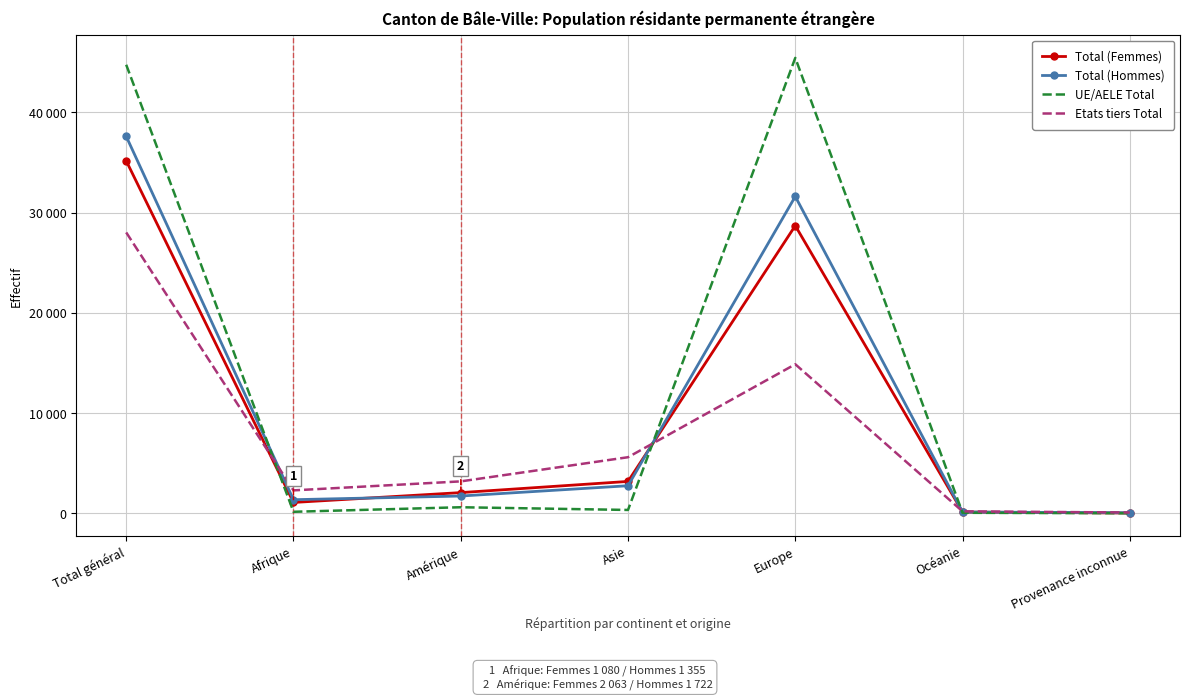

What are all the series names shown in the legend?

Total (Femmes), Total (Hommes), UE/AELE Total, Etats tiers Total